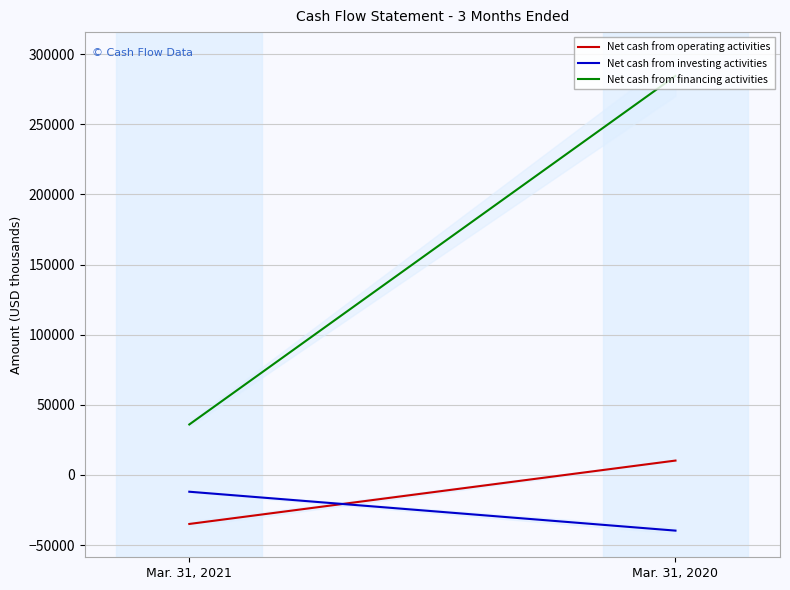

How many data points does each series have?

2